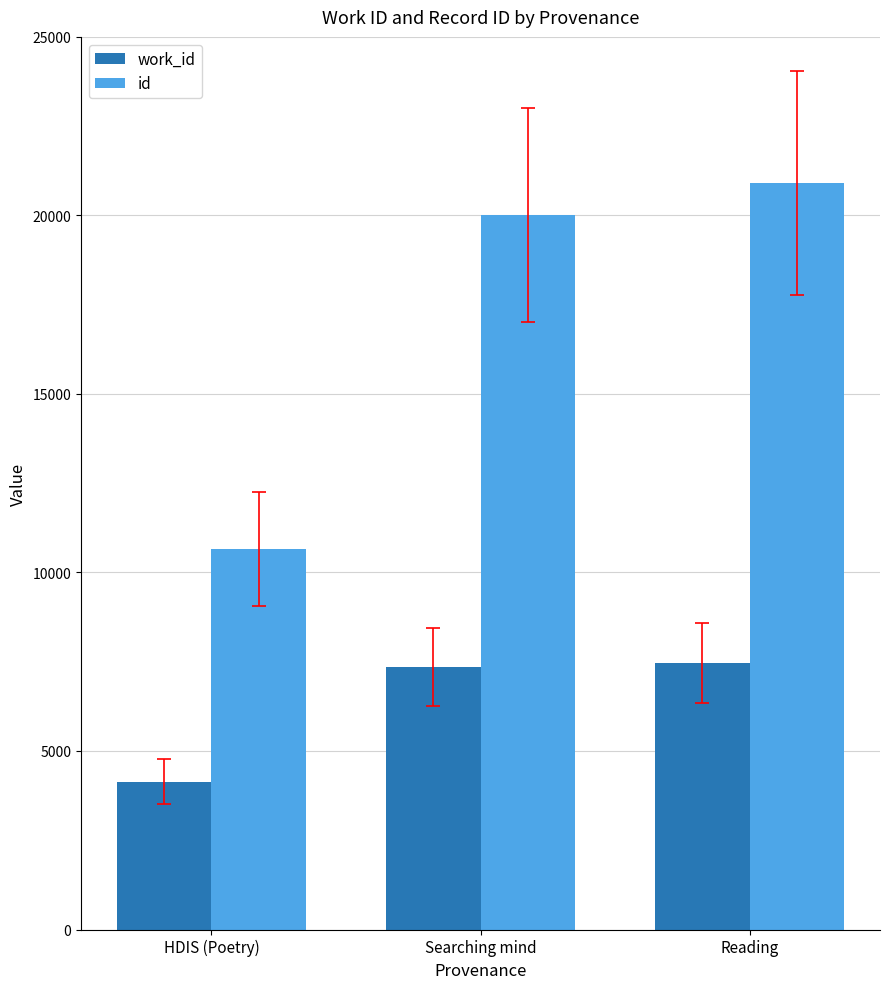

How many bars are there in total?

6